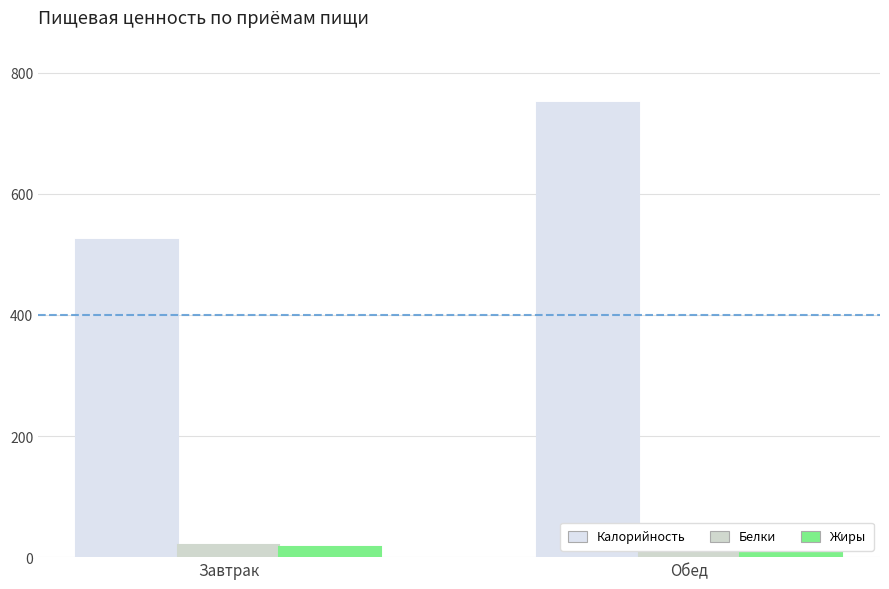

Which series changed the most between Завтрак and Обед?

Калорийность